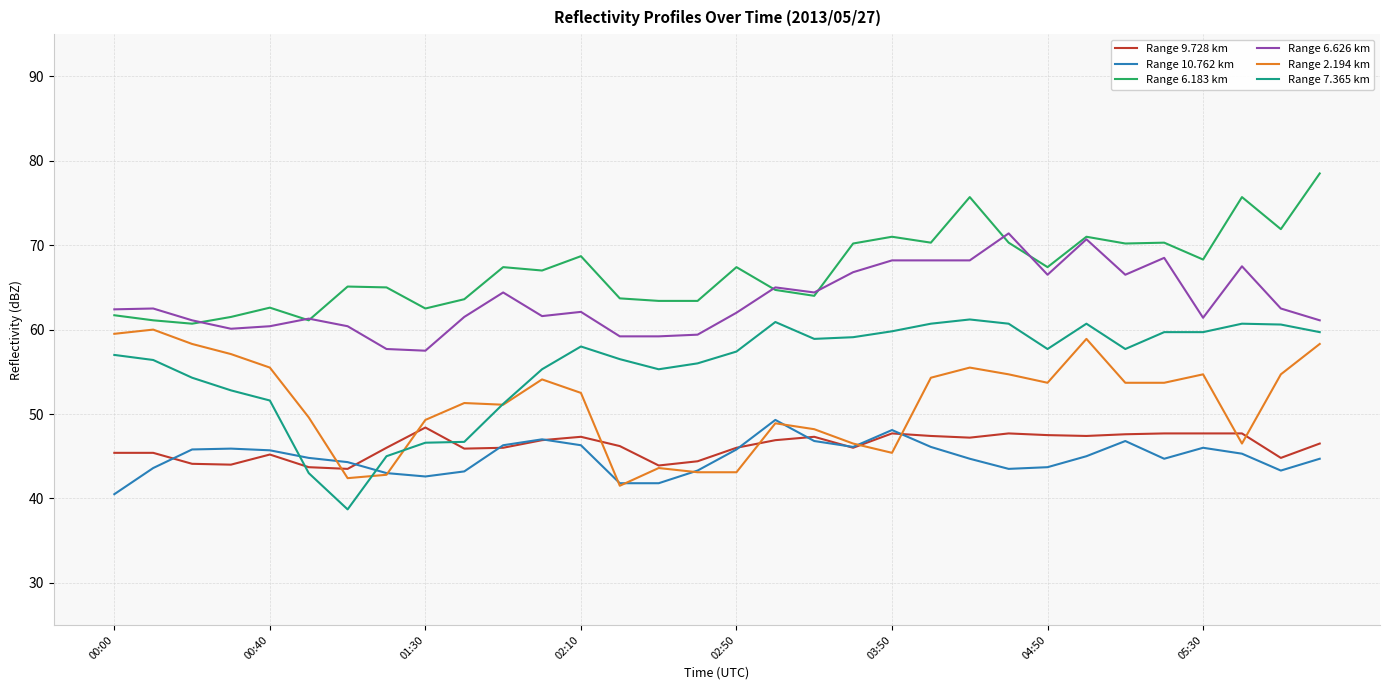

What is the maximum value shown in the chart?

78.5